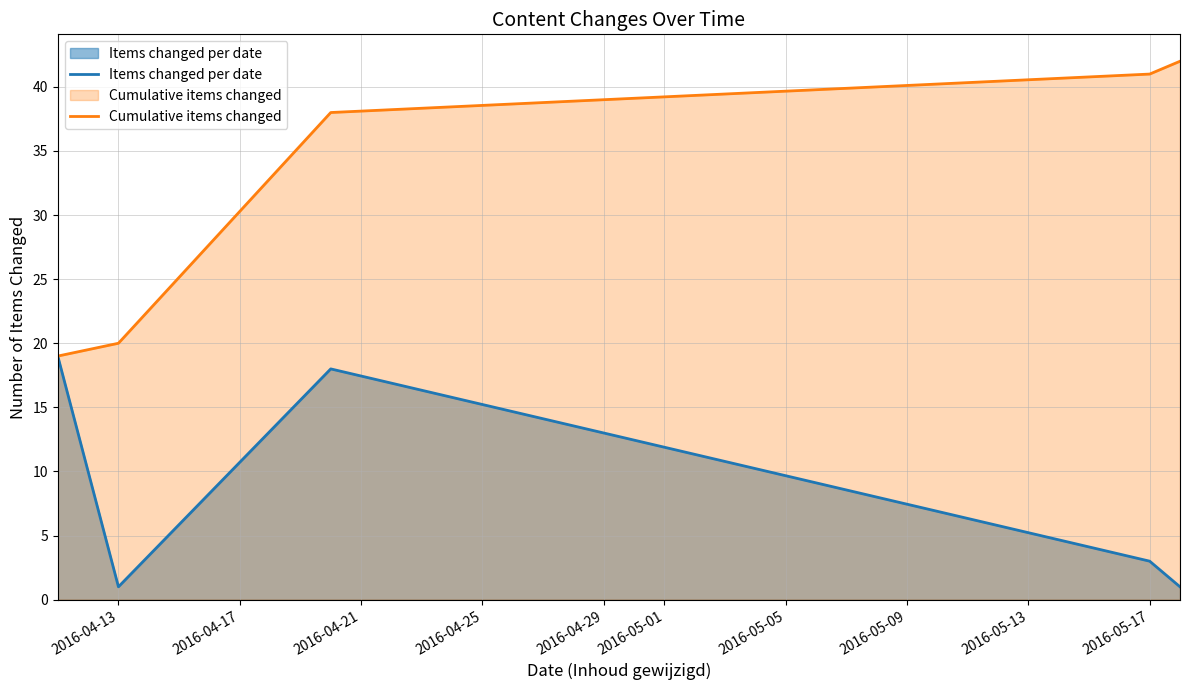

What is the minimum value shown in the chart?

1